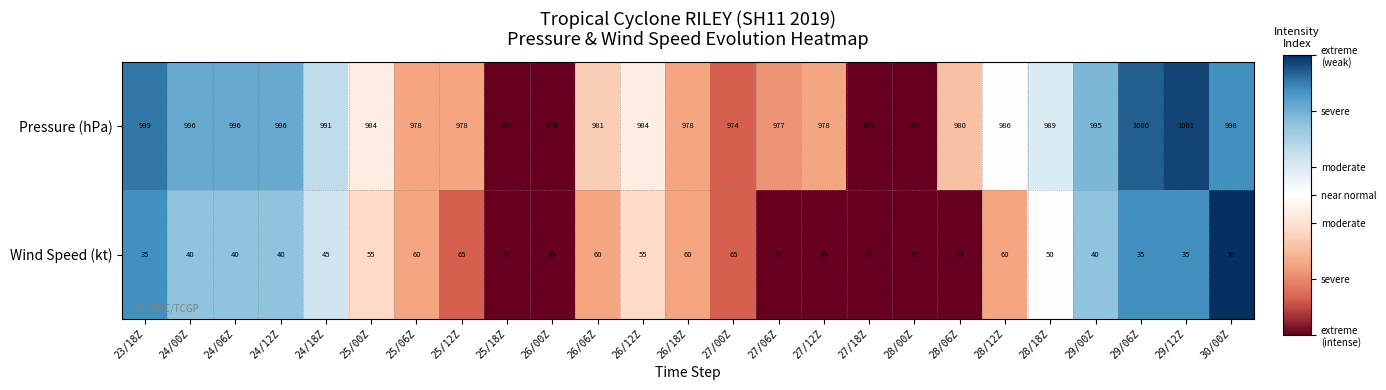

Where is Wind Speed (kt) nearest to the value 50?

28/18Z